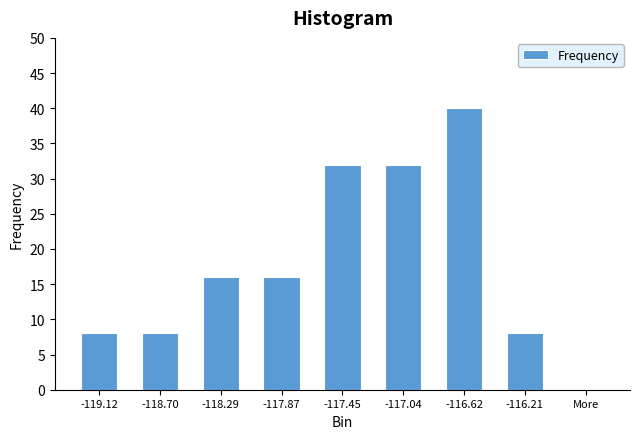

Reading left to right, list all the values displayed in this chart.

-119.12=8	-118.70=8	-118.29=16	-117.87=16	-117.45=32	-117.04=32	-116.62=40	-116.21=8	More=0